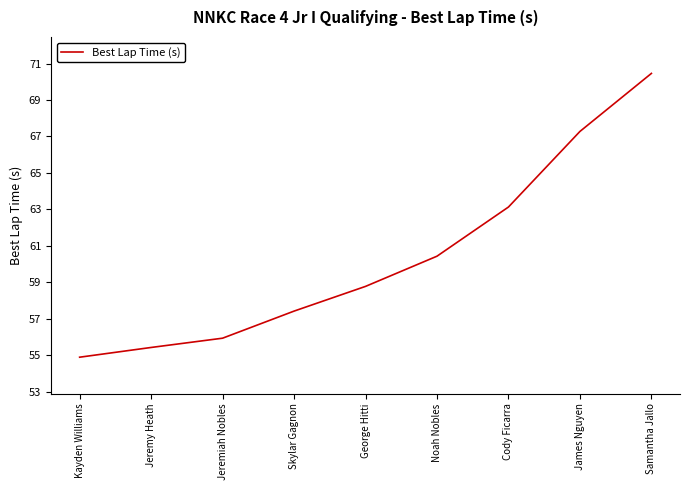

Is it true that the value at Samantha Jallo is 123.4?

False